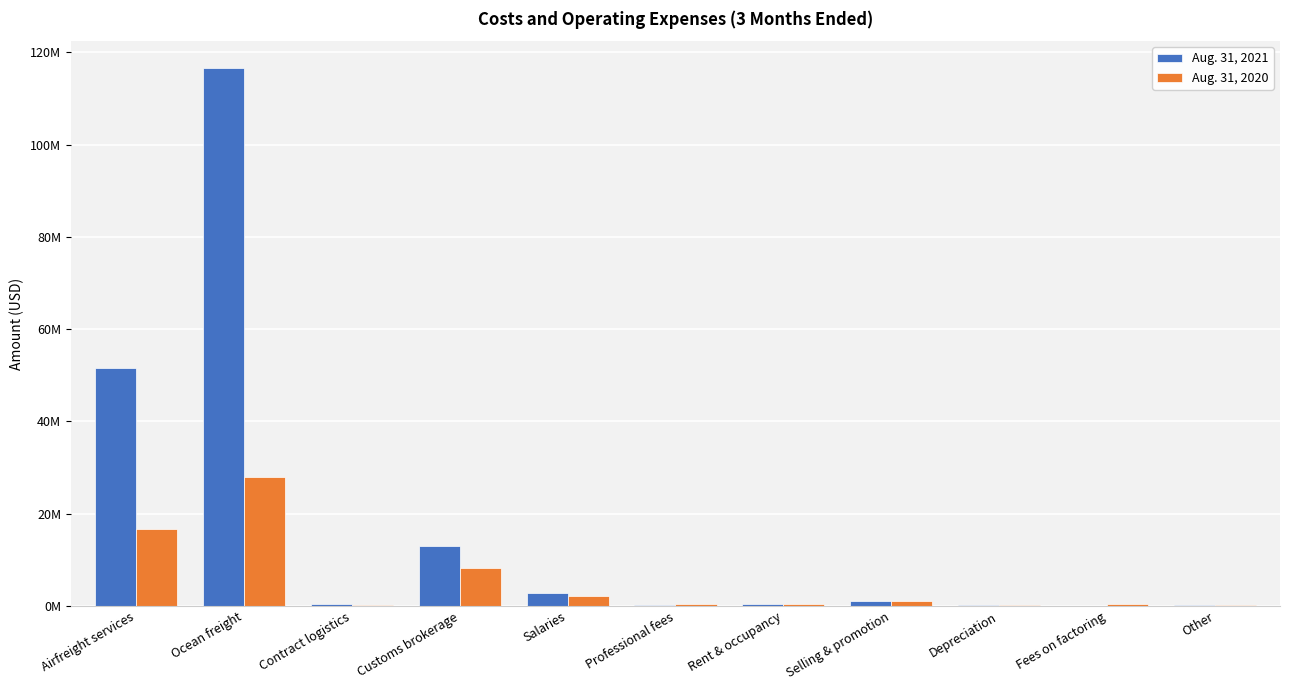

What are all the series names shown in the legend?

Aug. 31, 2021, Aug. 31, 2020